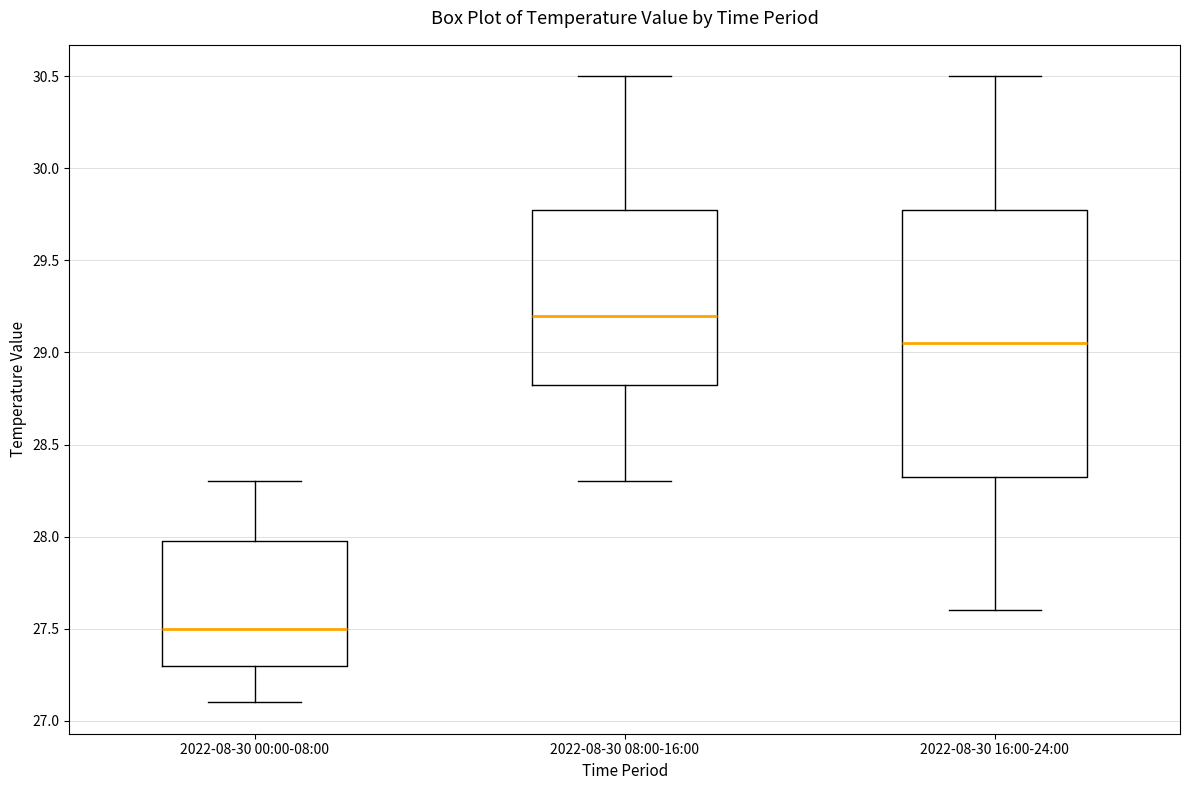

Reading left to right, transcribe this box plot: for each box, give where its median line is, the range the box spans, and where its two whiskers end, as read against the y-axis. The values are not printed on the chart, so give them approximately, as read against the axis.

2022-08-30 00:00-08:00: median 27.50, box 27.30 to 28.00, whiskers 27.10 to 28.30
2022-08-30 08:00-16:00: median 29.20, box 28.85 to 29.80, whiskers 28.30 to 30.50
2022-08-30 16:00-24:00: median 29.05, box 28.35 to 29.80, whiskers 27.60 to 30.50